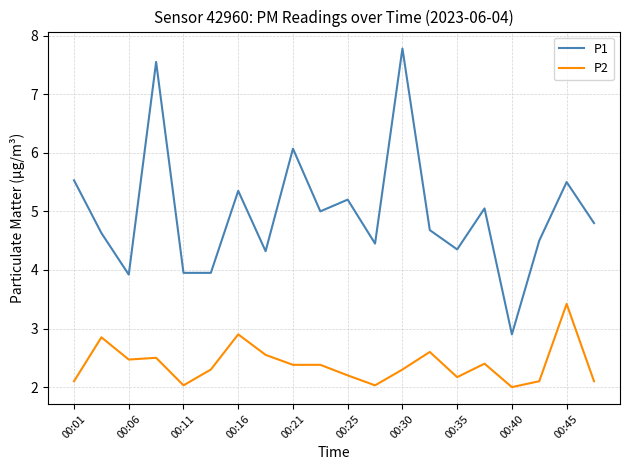

True or false: P1 and P2 intersect in this chart.

False